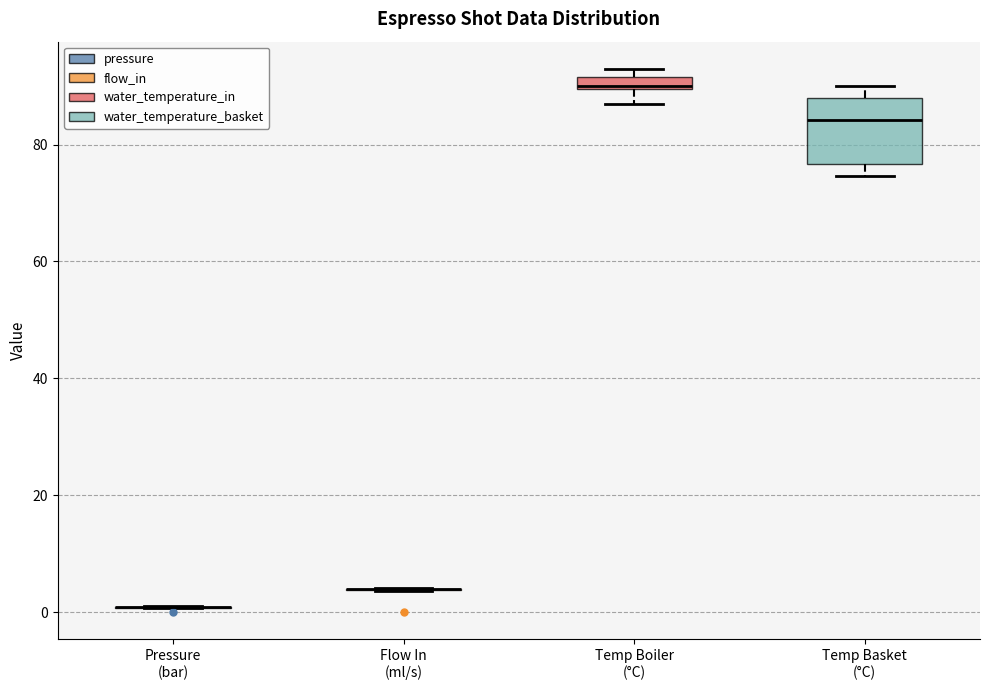

Where does the upper whisker of the box for Temp Basket (°C) end on the y-axis? The values are not printed on the chart, so give them approximately, as read against the axis.

90